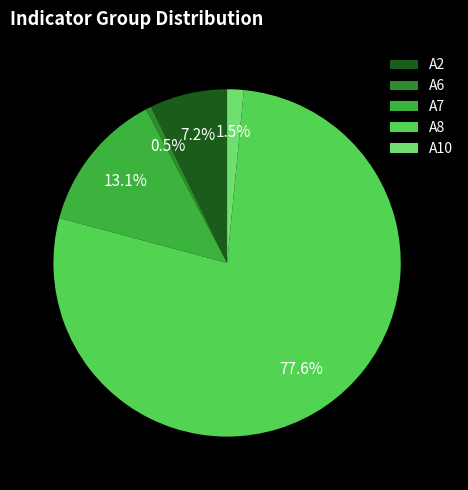

To the nearest percent, what is the average slice percentage?

20%